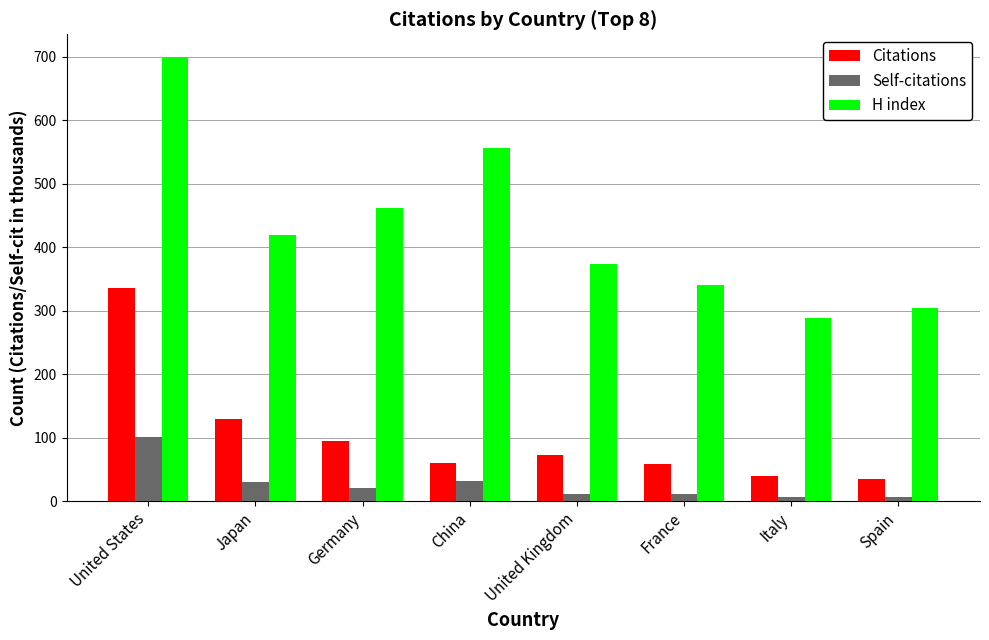

What is the difference between the maximum and minimum values in the Self-citations series?

94.2